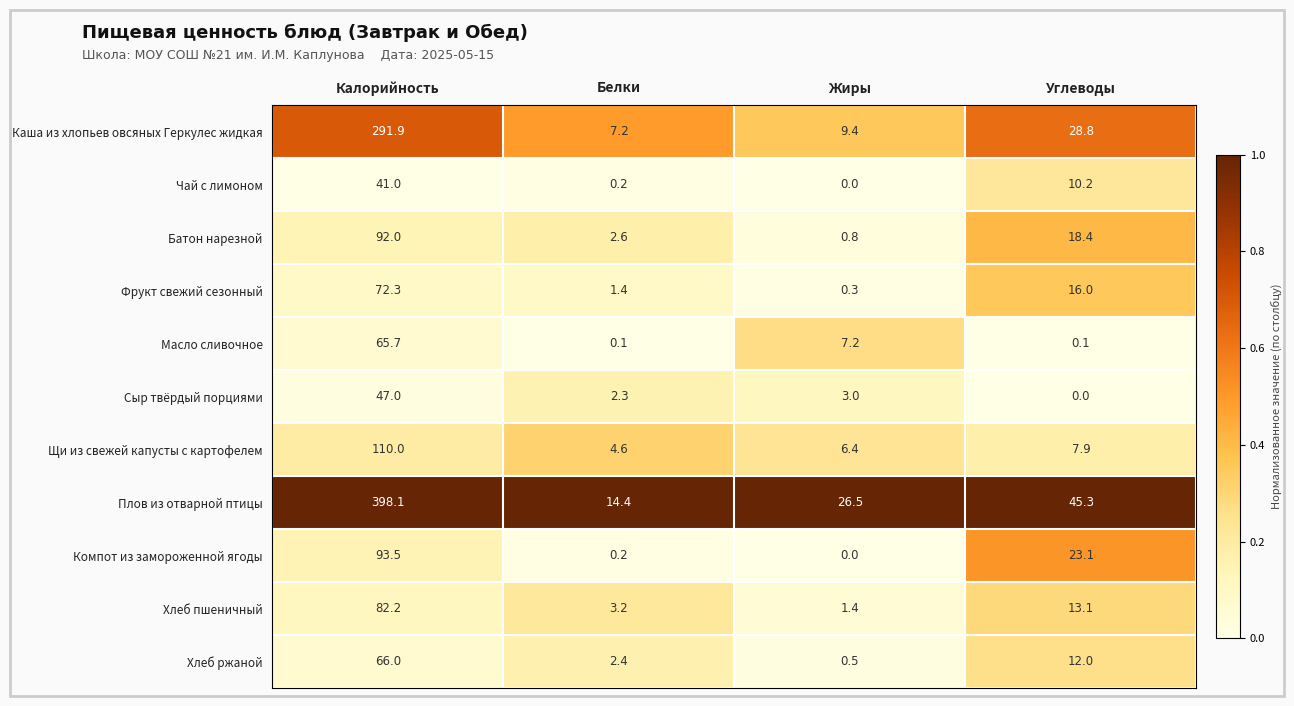

What is the spread (max minus min) of values at Белки?

14.3